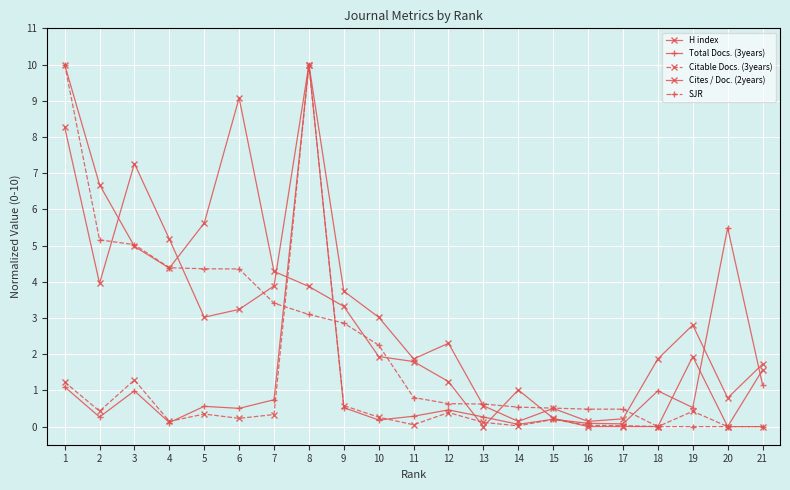

Which series has the widest spread of values?

Citable Docs. (3years)